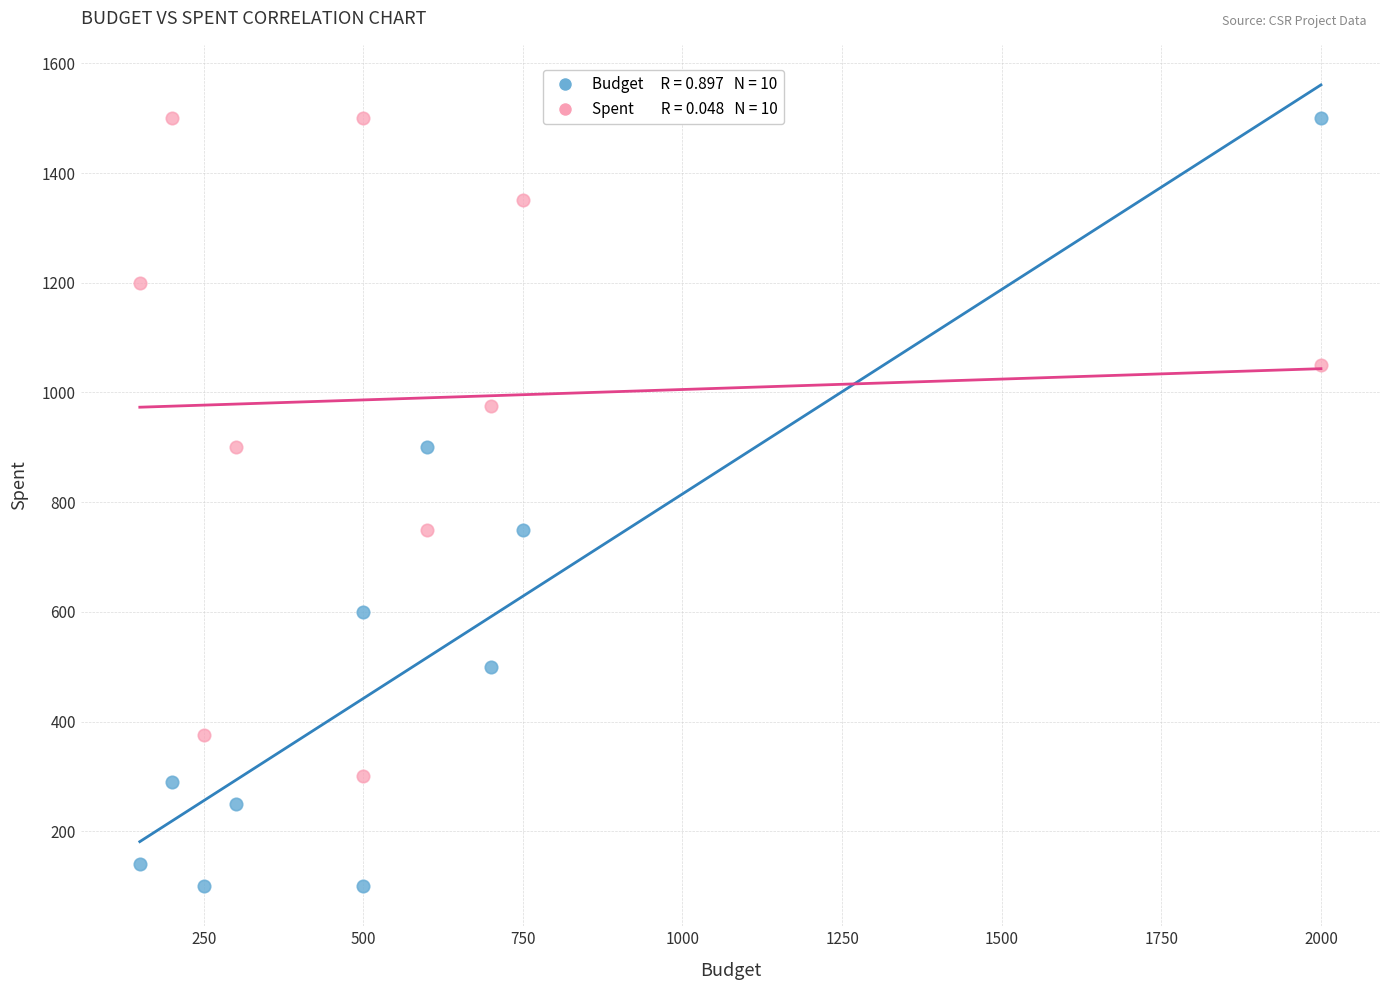

Across all data points, what is the range of X values (max minus min)?

1850